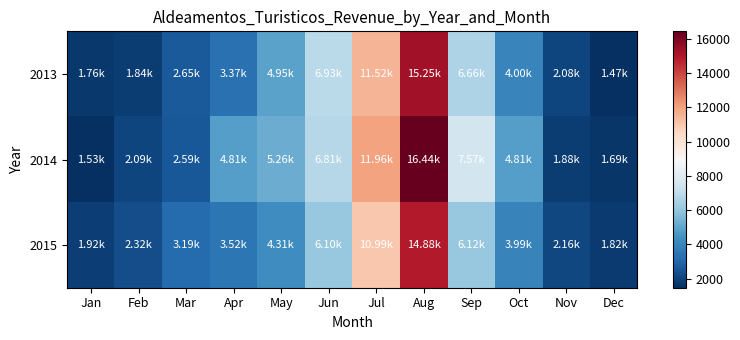

Between Jan and Apr, which series saw the biggest shift?

2014